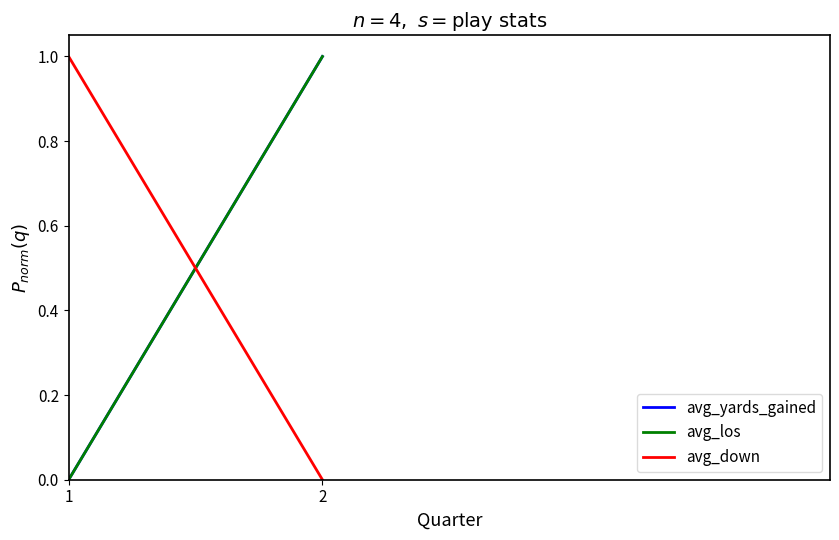

How many values in the avg_yards_gained series are below 1?

1